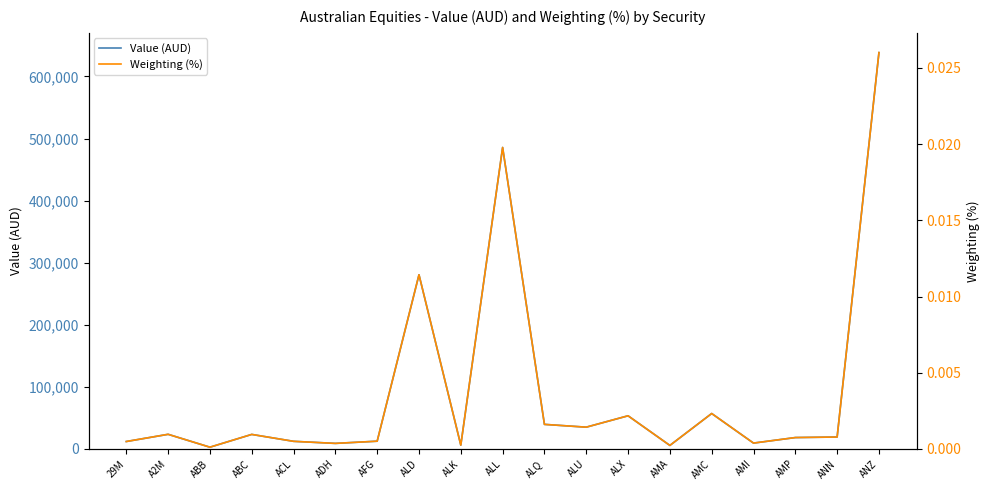

What is the spread (max minus min) of values at ALL?

485688.1